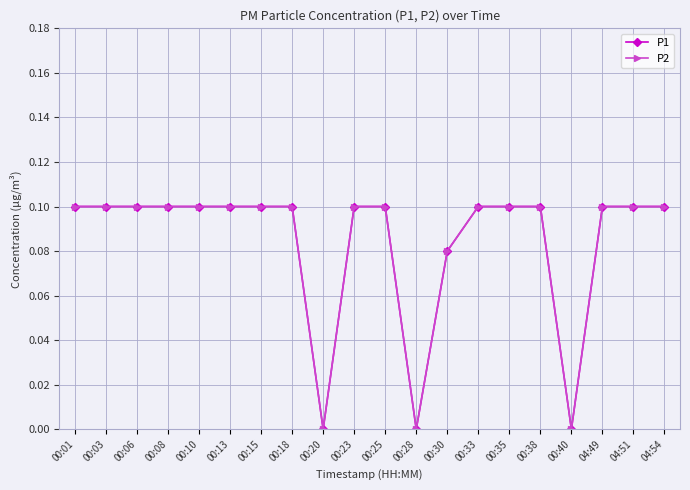

True or false: P1 has a value of 0.1 at 00:30.

False